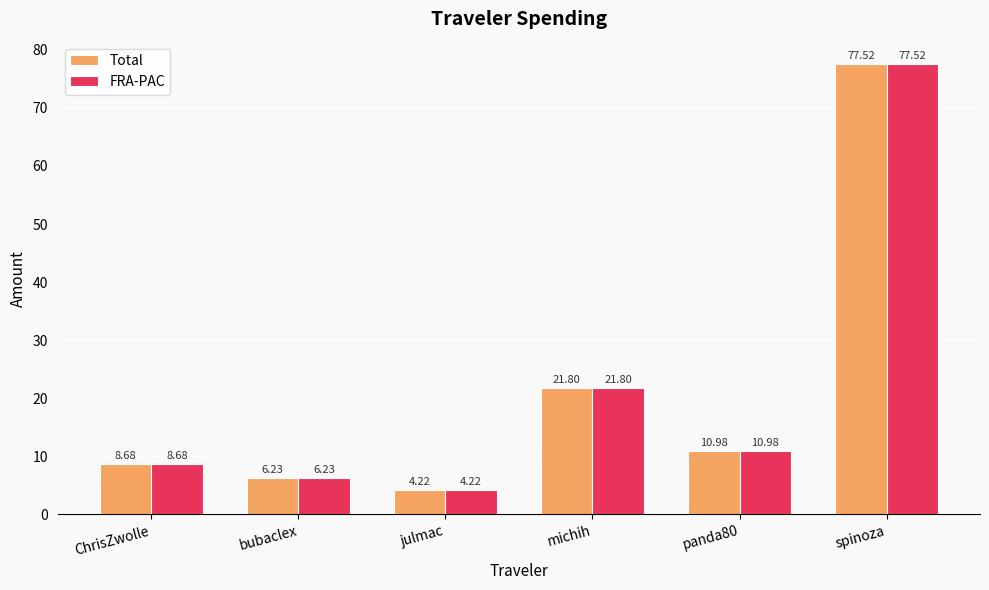

Where is FRA-PAC nearest to the value 40?

michih